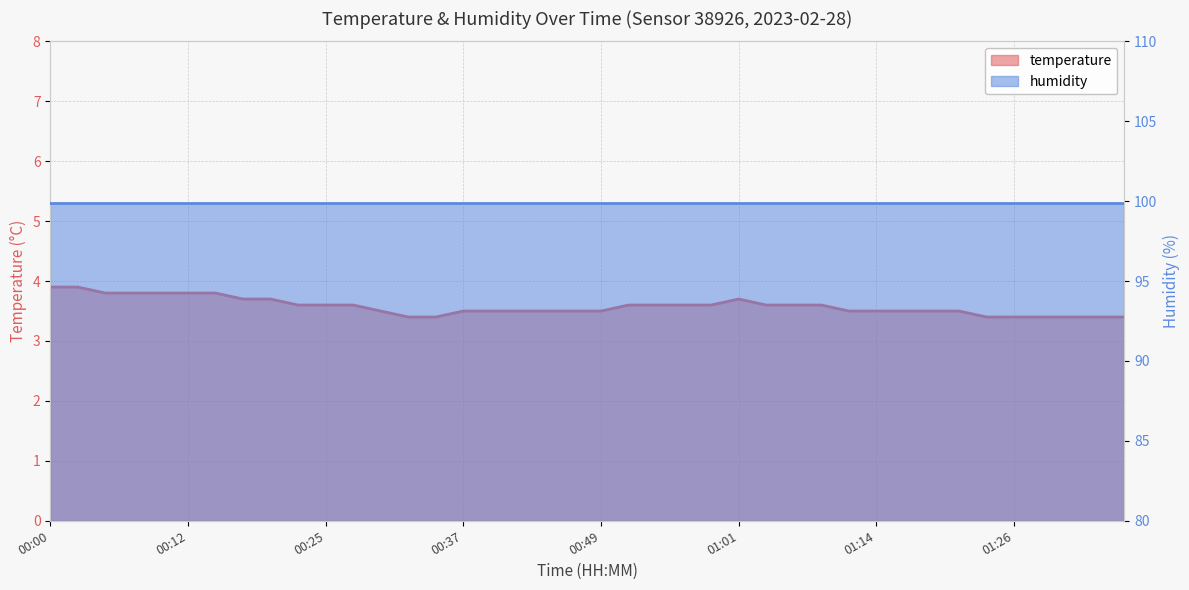

What is the value of the 36th point from the left?

3.4